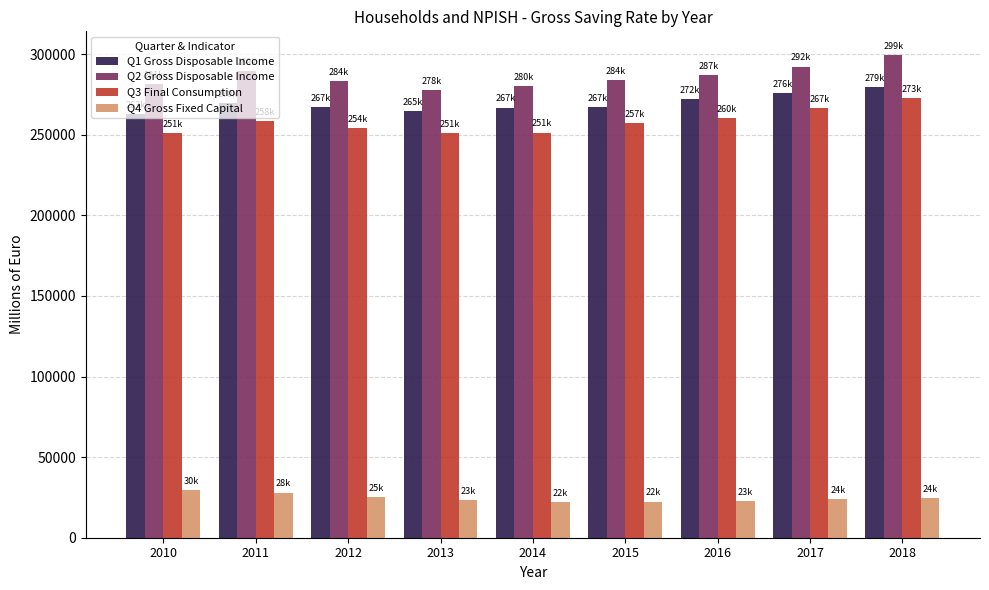

What is the lowest value of the Q3 Final Consumption series?

250965